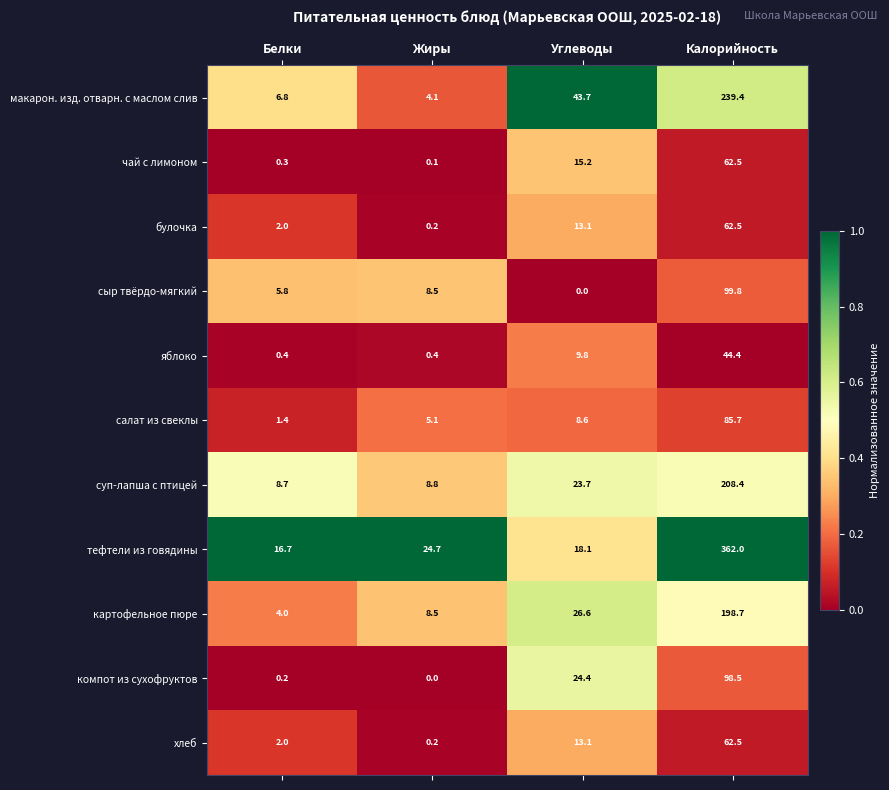

Which series has the largest total across all categories?

тефтели из говядины